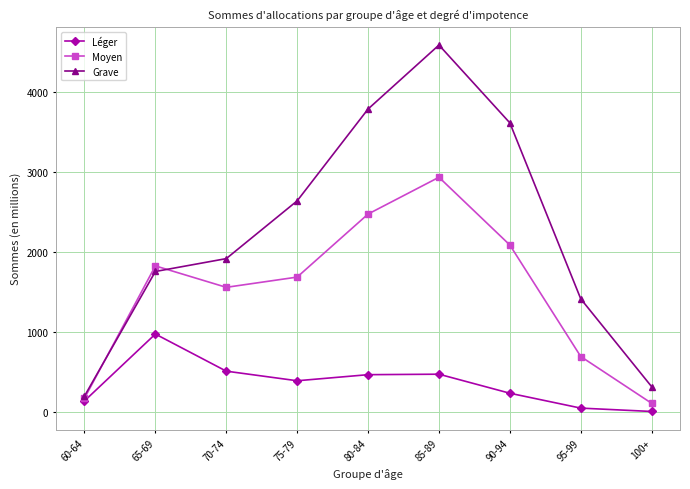

The value of Léger at 100+ is 6. True or false?

True